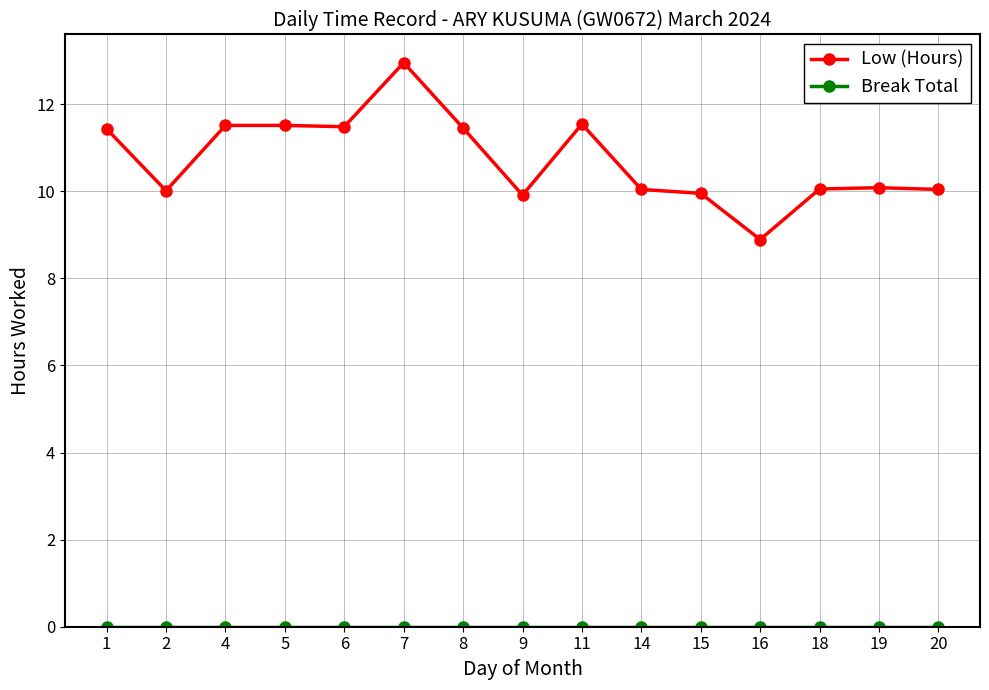

Which category has the highest value across all series?

7